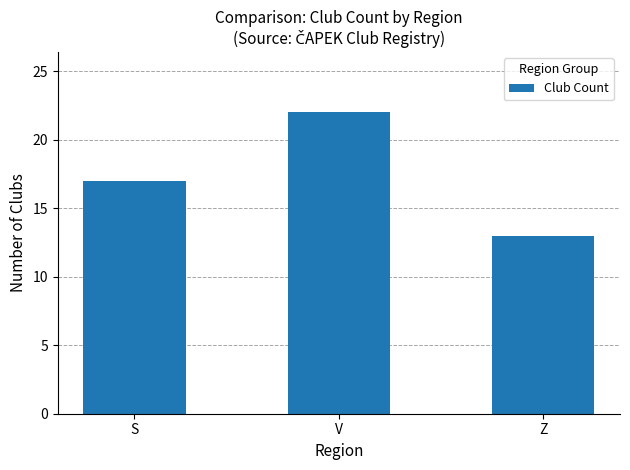

What is the smallest value displayed?

13